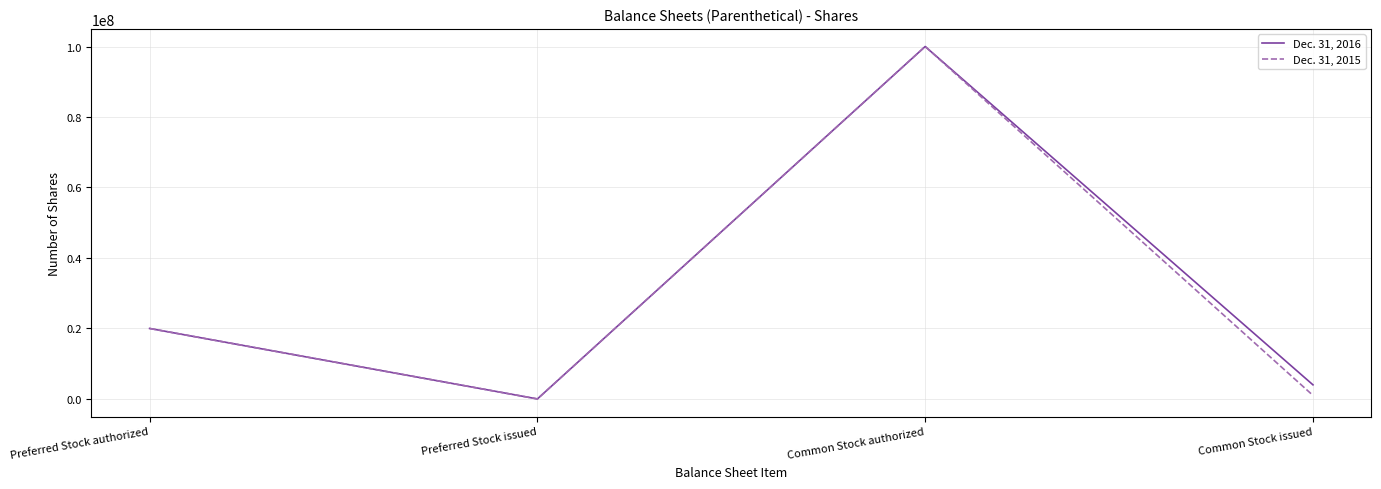

Is the value of Dec. 31, 2016 at Common Stock issued greater than the value of Dec. 31, 2015 at Preferred Stock issued?

Yes